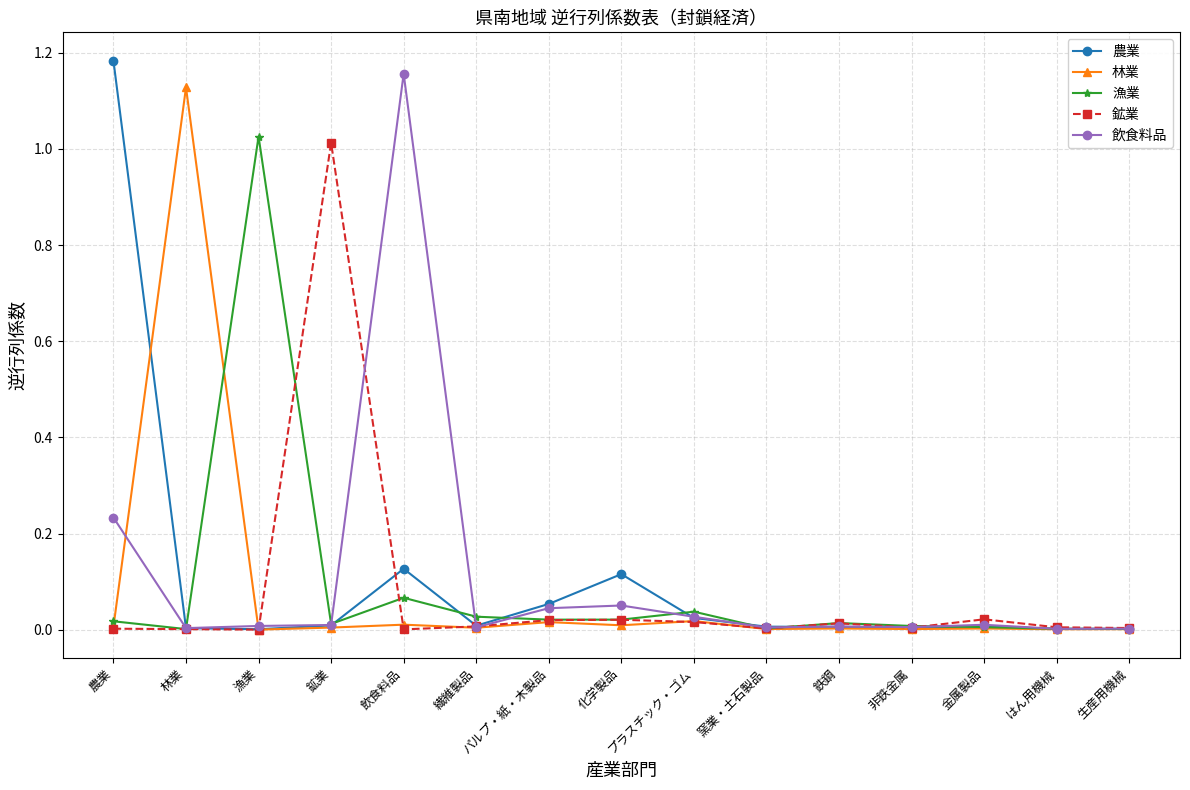

What are all the series names shown in the legend?

農業, 林業, 漁業, 鉱業, 飲食料品